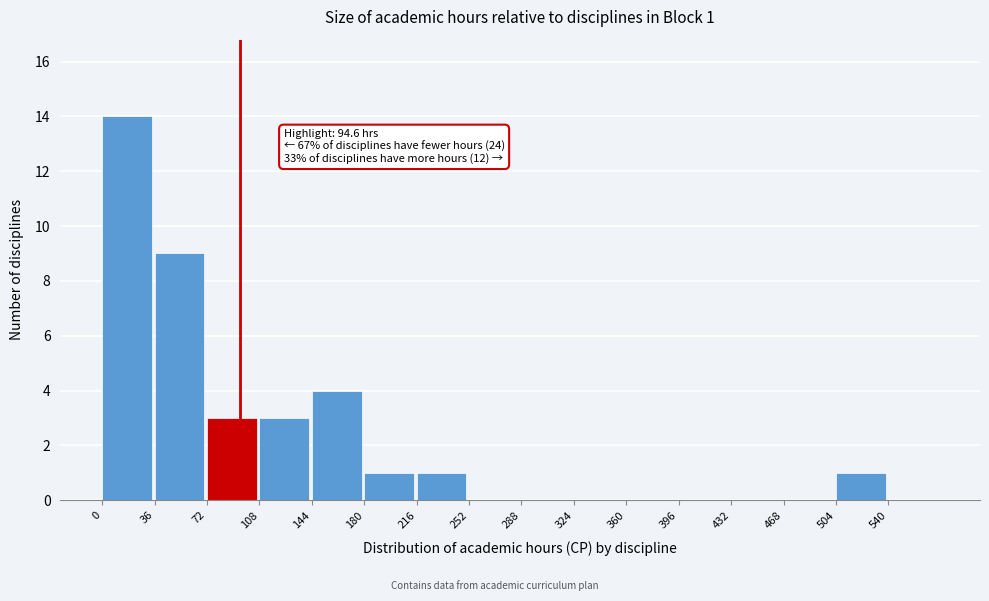

Which range on the x-axis has the tallest bar?

0 to 36